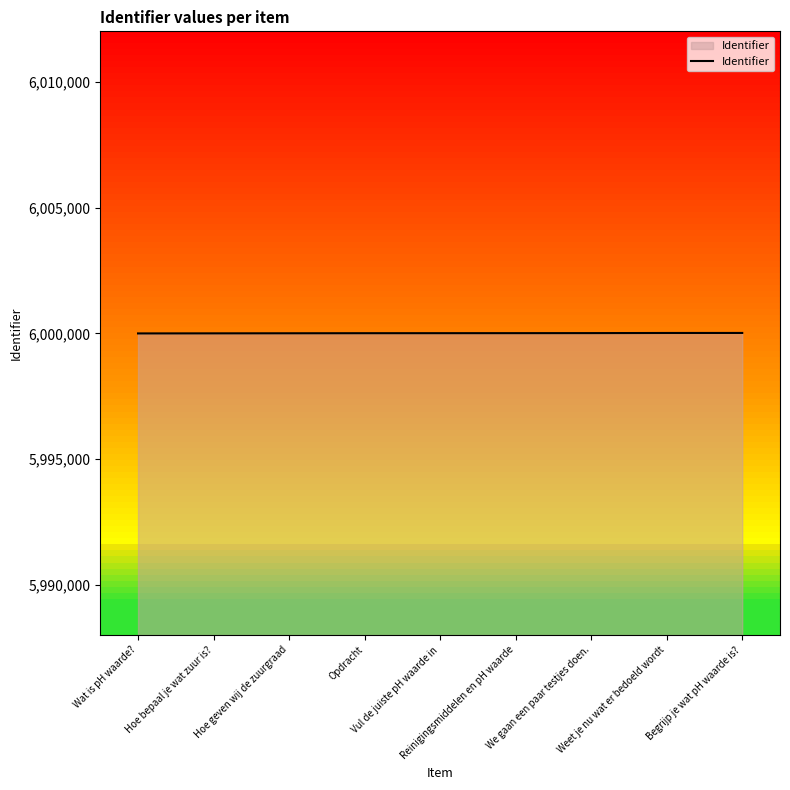

What is the difference between the maximum and minimum values?

19